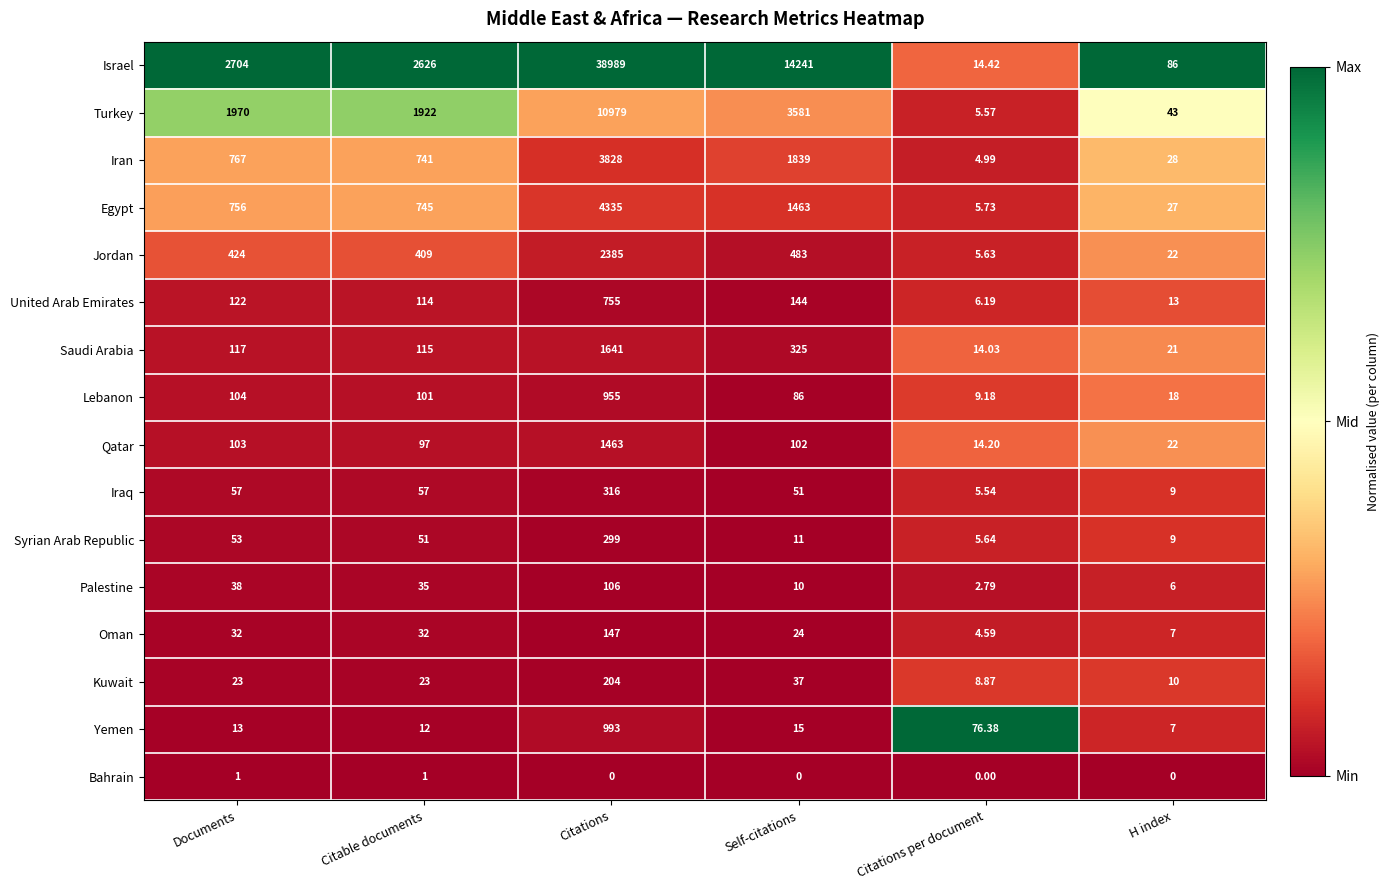

Which series has the largest range (max minus min)?

Israel